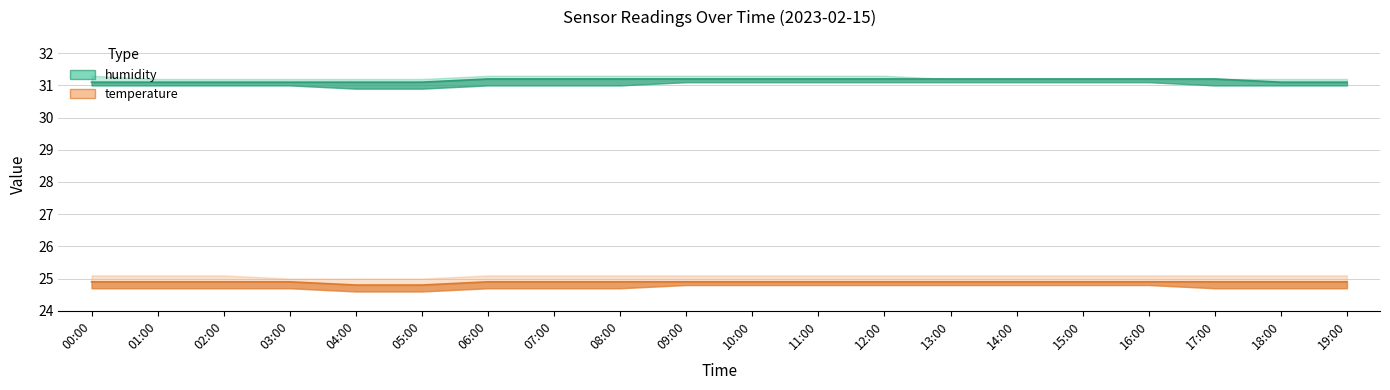

True or false: temperature_upper and temperature intersect in this chart.

False